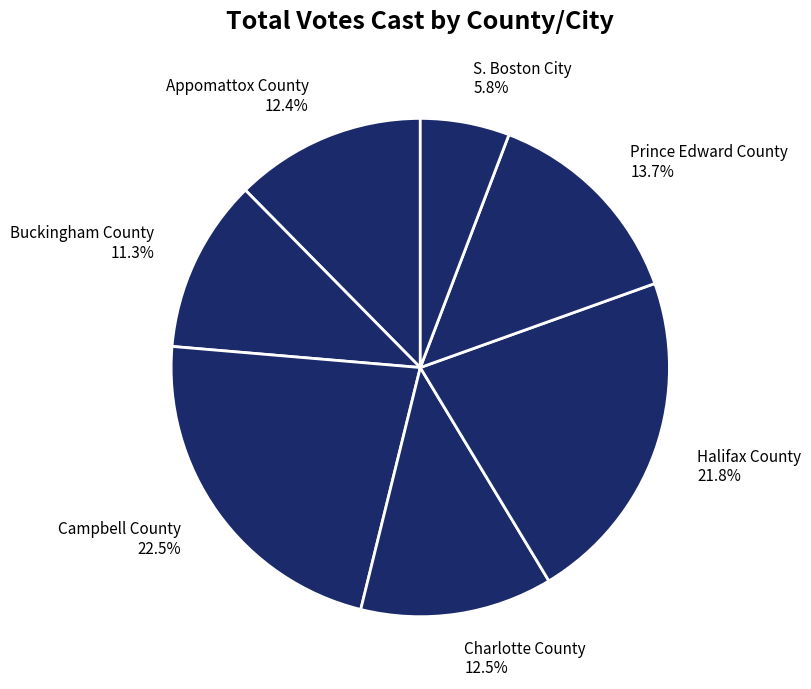

Does Halifax County represent more than half of the total?

No